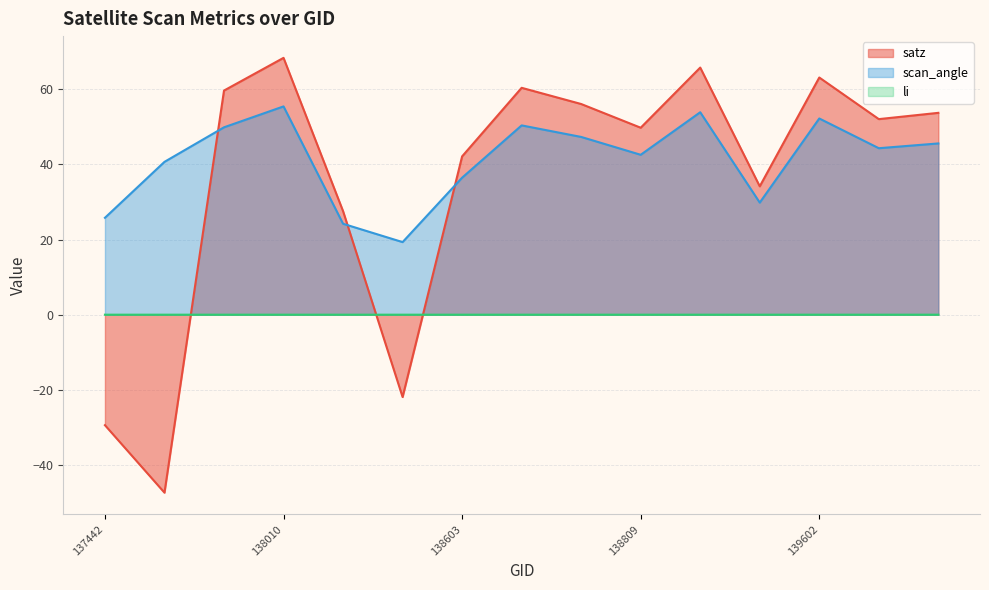

How many data points does each series have?

15